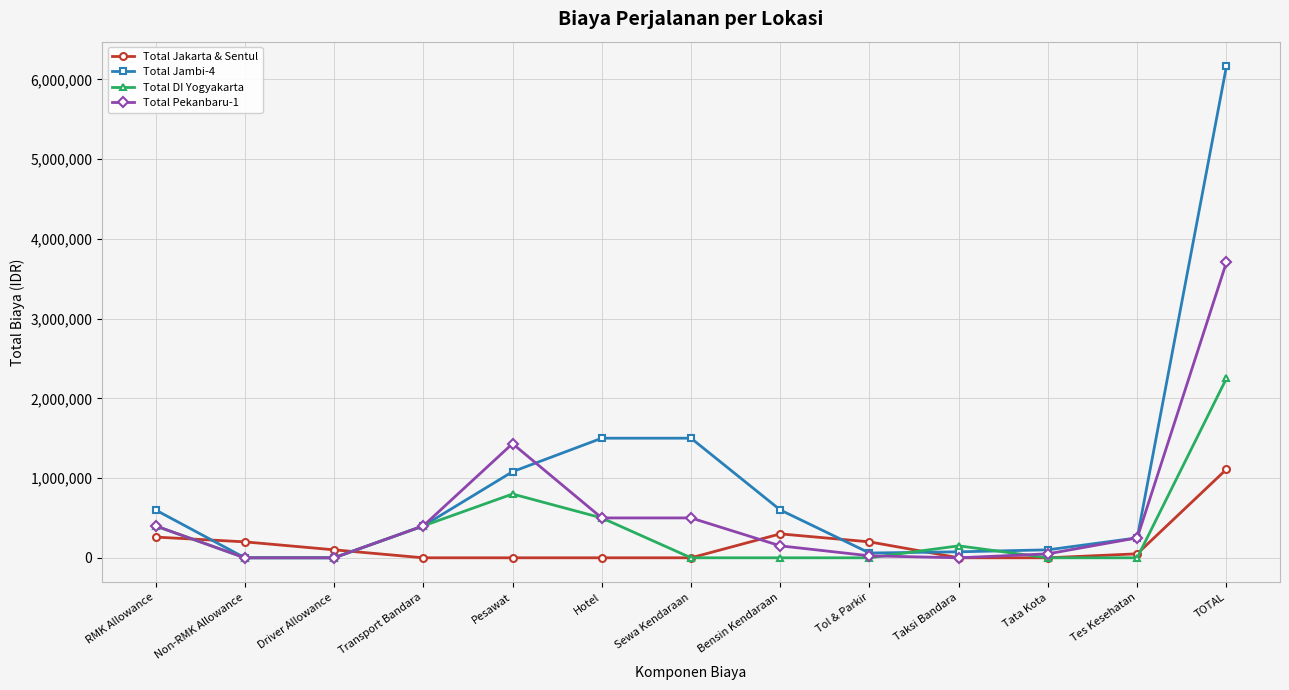

How many lines are shown in the chart?

4